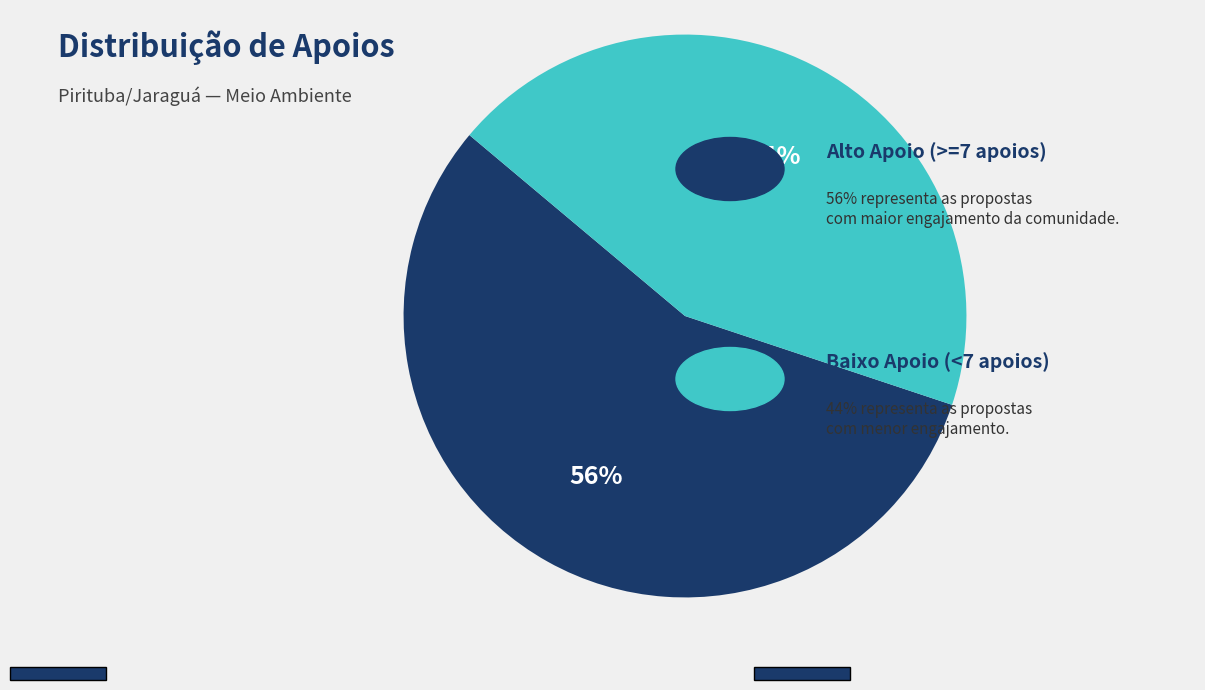

Is there any slice that represents more than half of the pie?

Yes